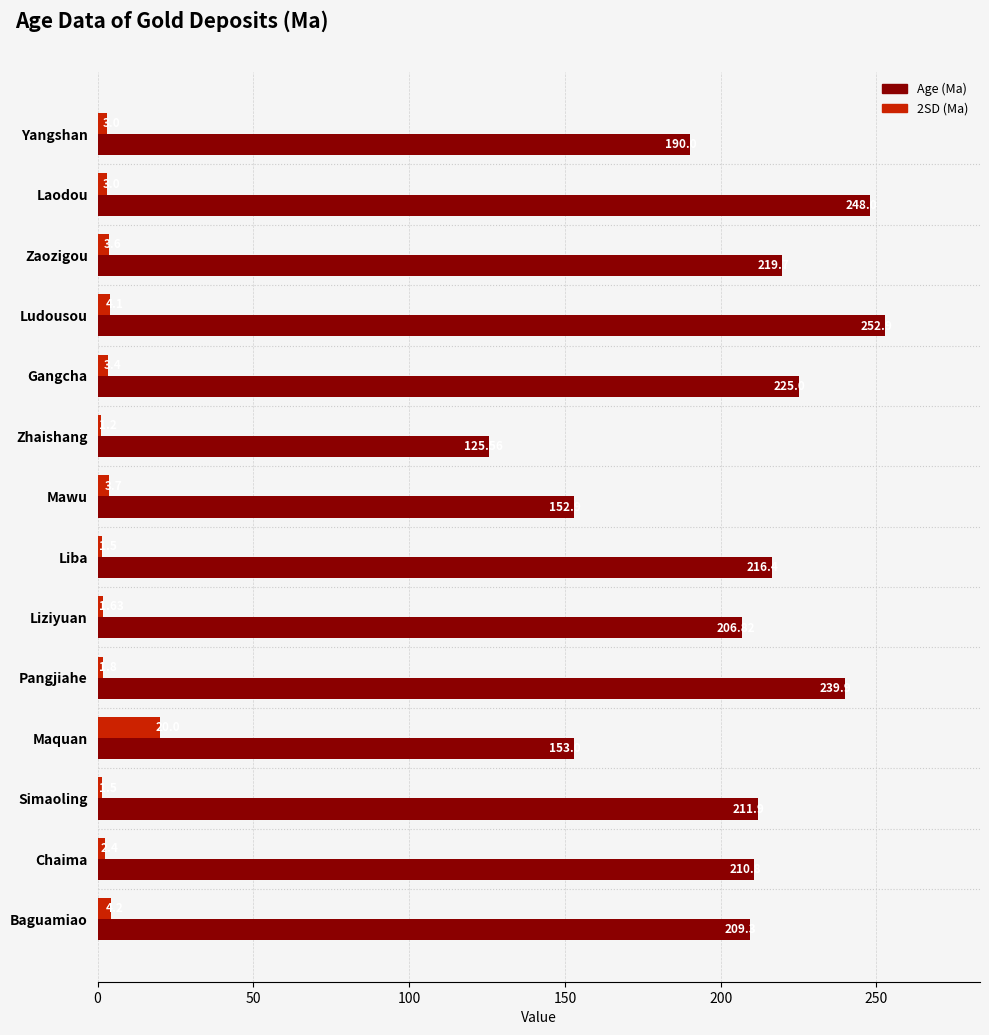

Which category has the lowest value across all series?

Zhaishang